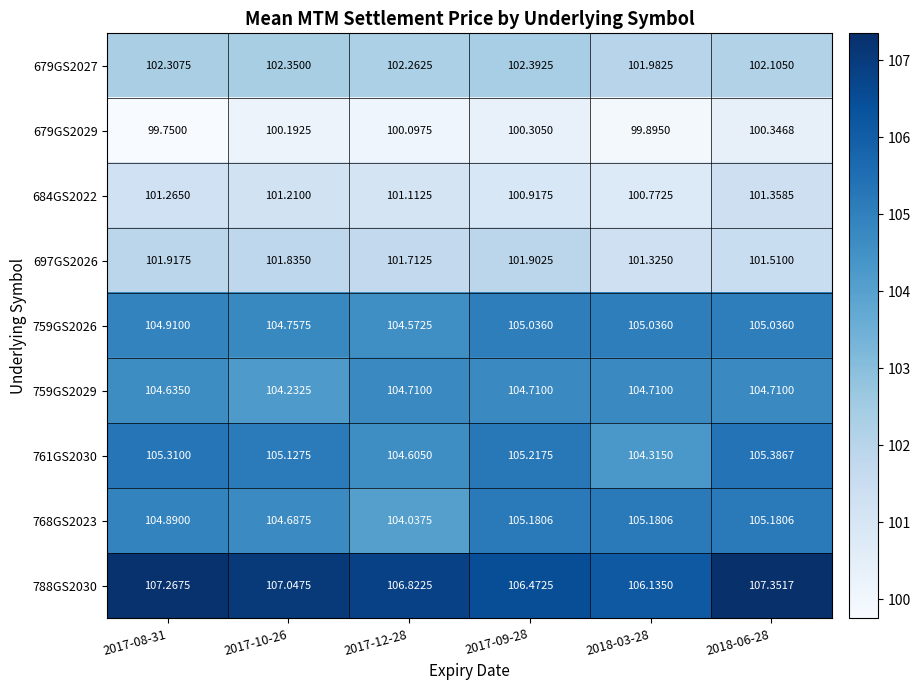

Which has a higher value, 2017-10-26 or 2018-06-28?

2017-10-26